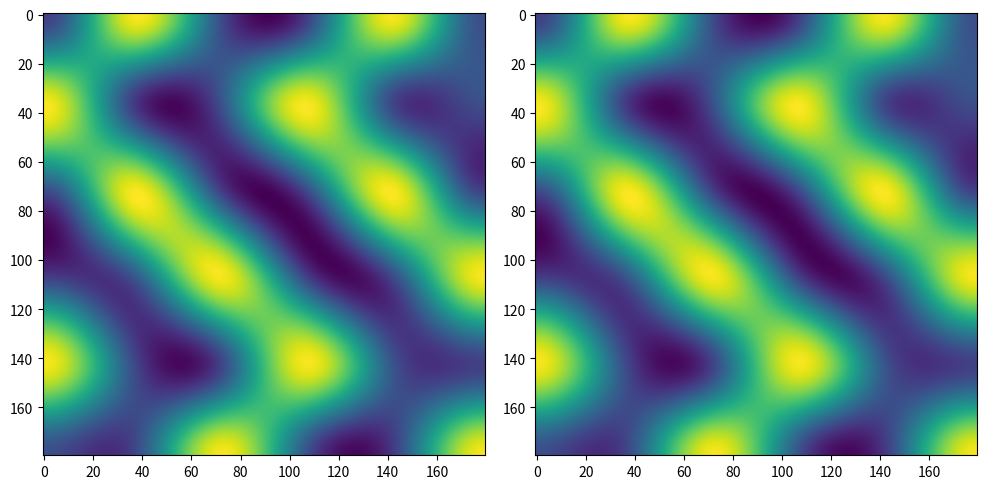

Count the number of categories in the chart.

6